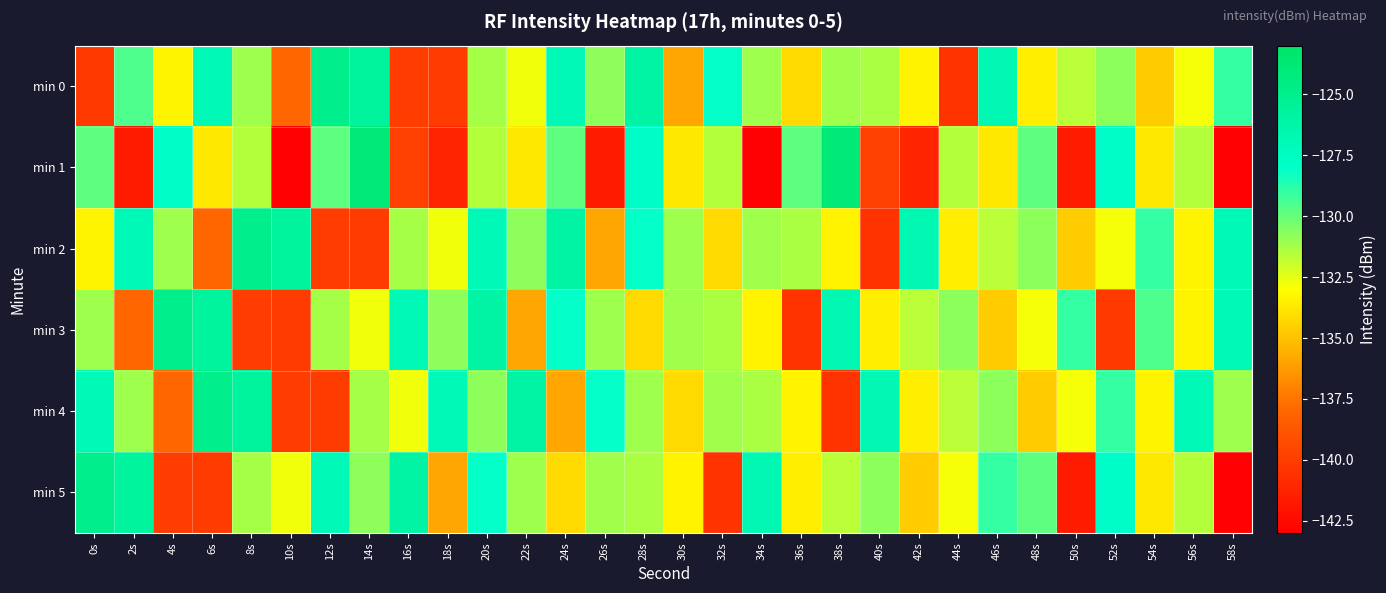

Which category has the highest value across all series?

14s